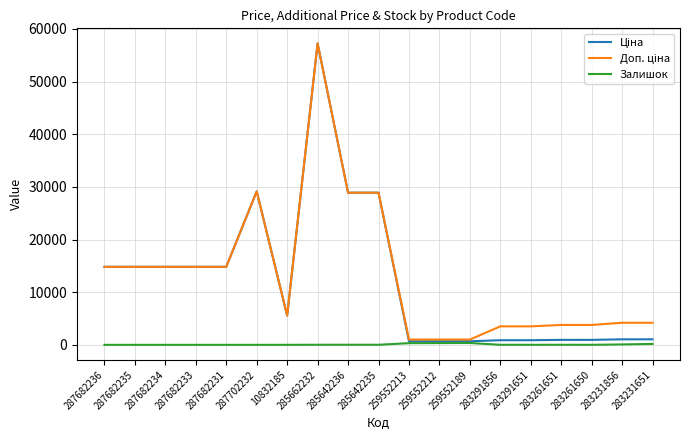

True or false: Залишок has a value of 9.0 at 283291856.

True